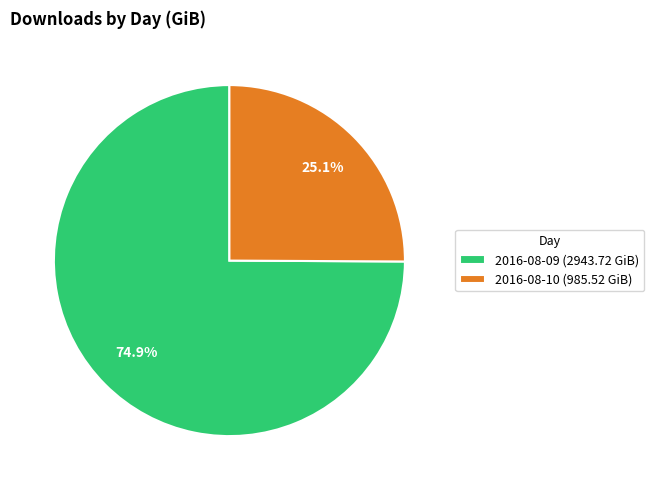

To the nearest percent, what is the difference between the 2016-08-10 and 2016-08-09 slice percentages?

50%